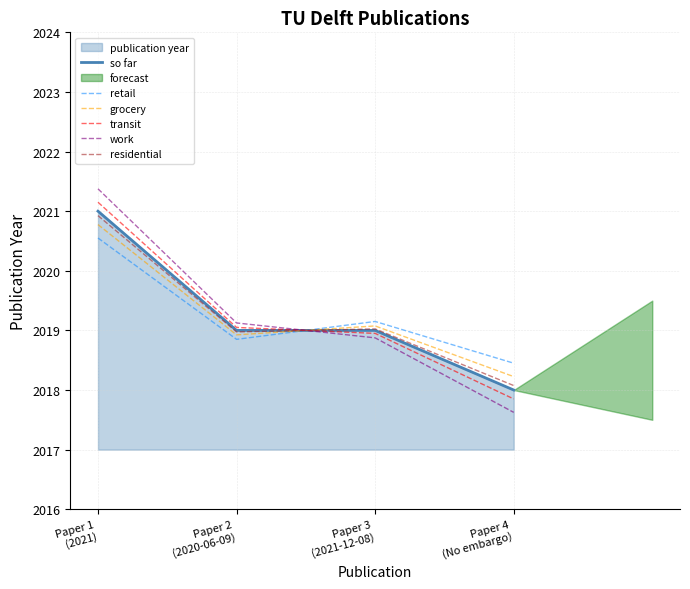

What is the spread (max minus min) of values at Paper 1
(2021)?

0.8